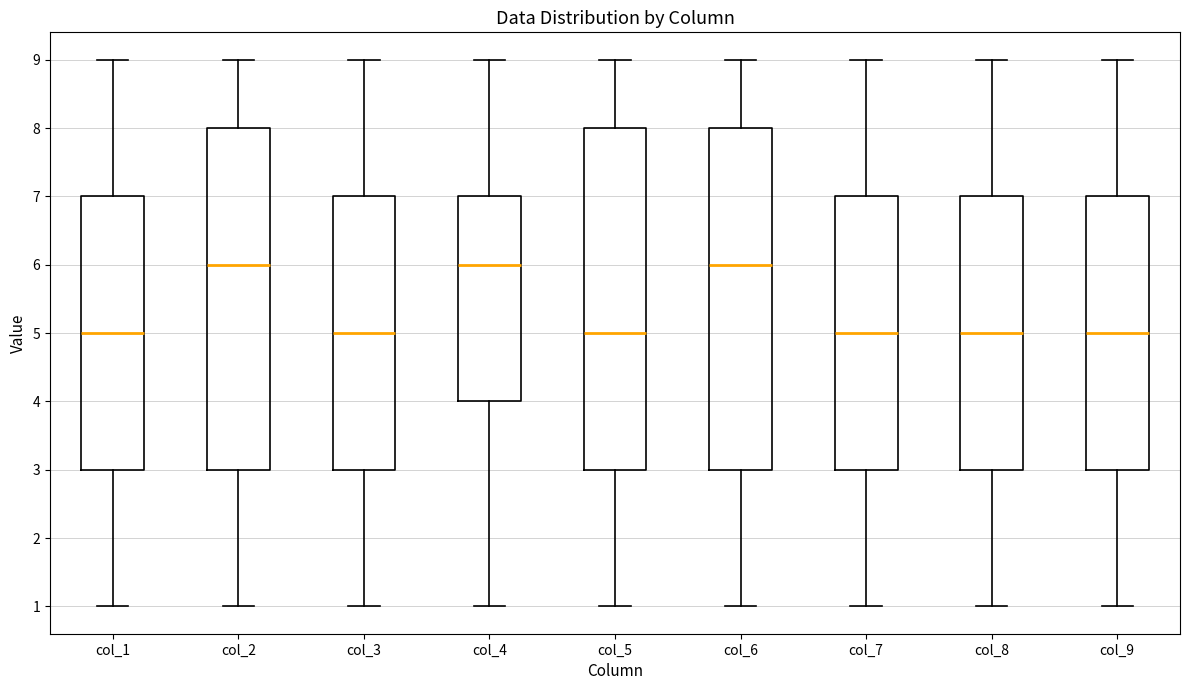

Reading left to right, read every box against the y-axis: the position of its median line, the range the box covers, and the ends of its whiskers. The values are not printed on the chart, so give them approximately, as read against the axis.

col_1: median 5, box 3 to 7, whiskers 1 to 9
col_2: median 6, box 3 to 8, whiskers 1 to 9
col_3: median 5, box 3 to 7, whiskers 1 to 9
col_4: median 6, box 4 to 7, whiskers 1 to 9
col_5: median 5, box 3 to 8, whiskers 1 to 9
col_6: median 6, box 3 to 8, whiskers 1 to 9
col_7: median 5, box 3 to 7, whiskers 1 to 9
col_8: median 5, box 3 to 7, whiskers 1 to 9
col_9: median 5, box 3 to 7, whiskers 1 to 9